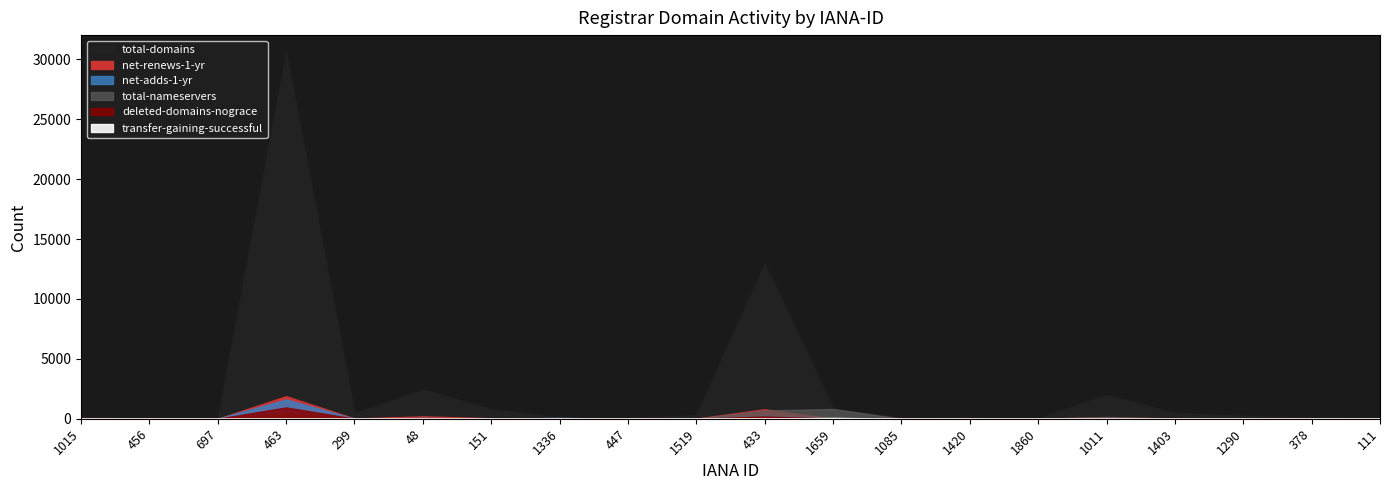

Reading left to right, what are all the values shown in this chart?

total-domains: 1015=160	456=6	697=13	463=30501	299=444	48=2424	151=799	1336=87	447=67	1519=285	433=12955	1659=885	1085=48	1420=104	1860=11	1011=1975	1403=472	1290=240	378=92	111=80
net-adds-1-yr: 1015=0	456=0	697=0	463=1613	299=3	48=67	151=7	1336=71	447=0	1519=4	433=271	1659=0	1085=3	1420=0	1860=0	1011=44	1403=11	1290=0	378=6	111=0
net-renews-1-yr: 1015=0	456=0	697=0	463=1881	299=19	48=196	151=38	1336=4	447=2	1519=10	433=791	1659=0	1085=11	1420=9	1860=0	1011=118	1403=14	1290=6	378=5	111=7
total-nameservers: 1015=0	456=4	697=0	463=454	299=20	48=65	151=13	1336=1	447=2	1519=1	433=699	1659=811	1085=0	1420=4	1860=4	1011=147	1403=11	1290=3	378=0	111=0
deleted-domains-nograce: 1015=0	456=0	697=0	463=941	299=9	48=42	151=15	1336=0	447=0	1519=7	433=188	1659=0	1085=0	1420=5	1860=0	1011=37	1403=9	1290=3	378=3	111=0
transfer-gaining-successful: 1015=0	456=0	697=0	463=2	299=1	48=1	151=1	1336=0	447=0	1519=3	433=8	1659=72	1085=0	1420=0	1860=0	1011=1	1403=0	1290=0	378=0	111=0